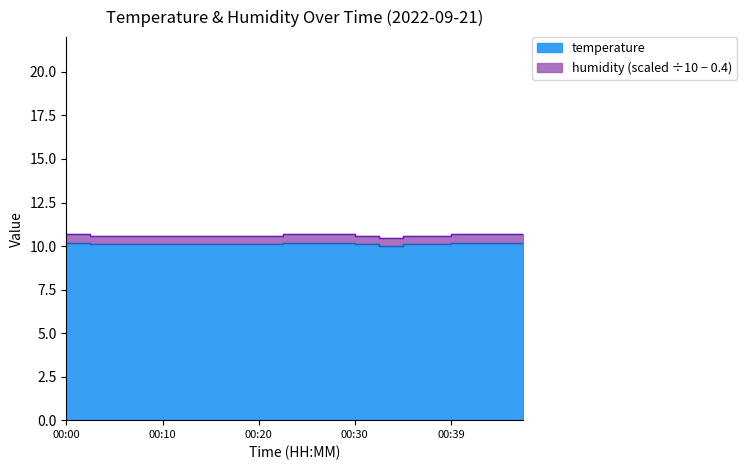

What is the difference between the maximum and second lowest values?

0.1